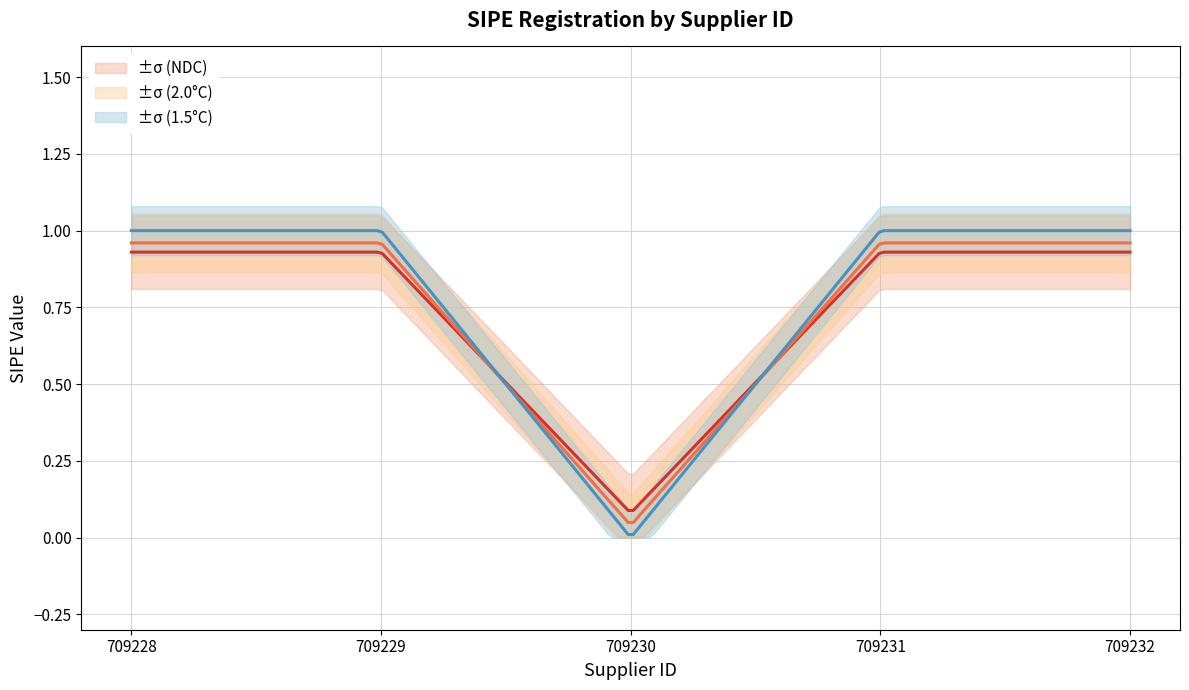

What is the sum of all values?

4